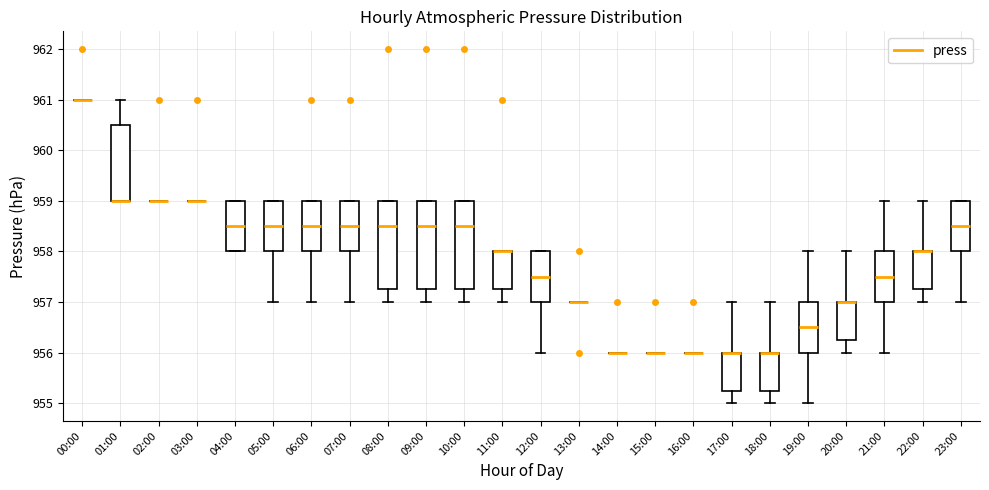

Reading left to right, transcribe this box plot: for each box, give where its median line is, the range the box spans, and where its two whiskers end, as read against the y-axis. The values are not printed on the chart, so give them approximately, as read against the axis.

00:00: box collapsed to a line at 961.0, whiskers 961.0 to 961.0
01:00: median 959.0 (drawn on the box's lower edge), box 959.0 to 960.5, whiskers 959.0 to 961.0
02:00: box collapsed to a line at 959.0, whiskers 959.0 to 959.0
03:00: box collapsed to a line at 959.0, whiskers 959.0 to 959.0
04:00: median 958.5, box 958.0 to 959.0, whiskers 958.0 to 959.0
05:00: median 958.5, box 958.0 to 959.0, whiskers 957.0 to 959.0
06:00: median 958.5, box 958.0 to 959.0, whiskers 957.0 to 959.0
07:00: median 958.5, box 958.0 to 959.0, whiskers 957.0 to 959.0
08:00: median 958.5, box 957.3 to 959.0, whiskers 957.0 to 959.0
09:00: median 958.5, box 957.3 to 959.0, whiskers 957.0 to 959.0
10:00: median 958.5, box 957.3 to 959.0, whiskers 957.0 to 959.0
11:00: median 958.0 (drawn on the box's upper edge), box 957.3 to 958.0, whiskers 957.0 to 958.0
12:00: median 957.5, box 957.0 to 958.0, whiskers 956.0 to 958.0
13:00: box collapsed to a line at 957.0, whiskers 957.0 to 957.0
14:00: box collapsed to a line at 956.0, whiskers 956.0 to 956.0
15:00: box collapsed to a line at 956.0, whiskers 956.0 to 956.0
16:00: box collapsed to a line at 956.0, whiskers 956.0 to 956.0
17:00: median 956.0 (drawn on the box's upper edge), box 955.3 to 956.0, whiskers 955.0 to 957.0
18:00: median 956.0 (drawn on the box's upper edge), box 955.3 to 956.0, whiskers 955.0 to 957.0
19:00: median 956.5, box 956.0 to 957.0, whiskers 955.0 to 958.0
20:00: median 957.0 (drawn on the box's upper edge), box 956.3 to 957.0, whiskers 956.0 to 958.0
21:00: median 957.5, box 957.0 to 958.0, whiskers 956.0 to 959.0
22:00: median 958.0 (drawn on the box's upper edge), box 957.3 to 958.0, whiskers 957.0 to 959.0
23:00: median 958.5, box 958.0 to 959.0, whiskers 957.0 to 959.0